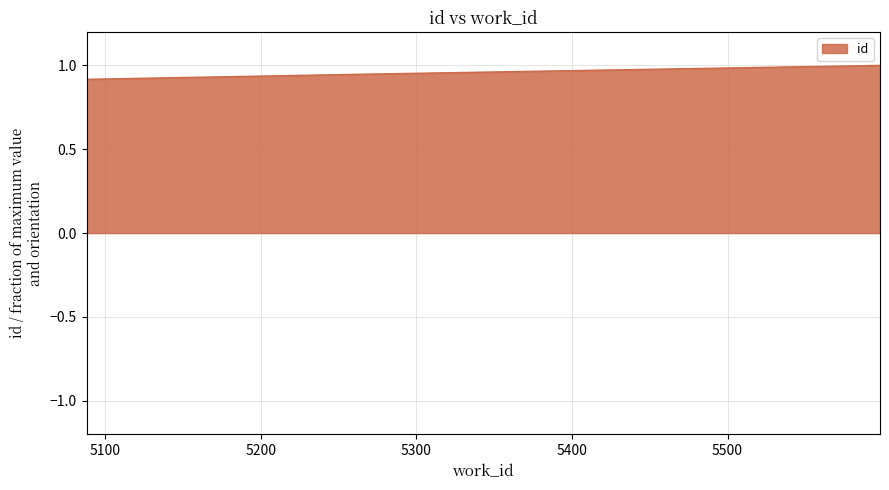

What is the greatest value displayed?

1.0